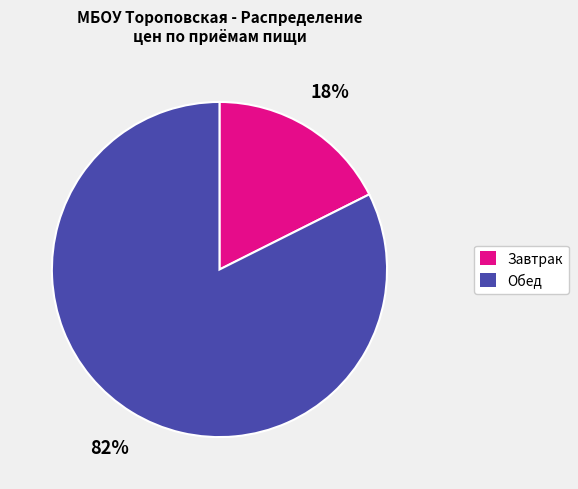

To the nearest percent, what is the average slice percentage?

50%